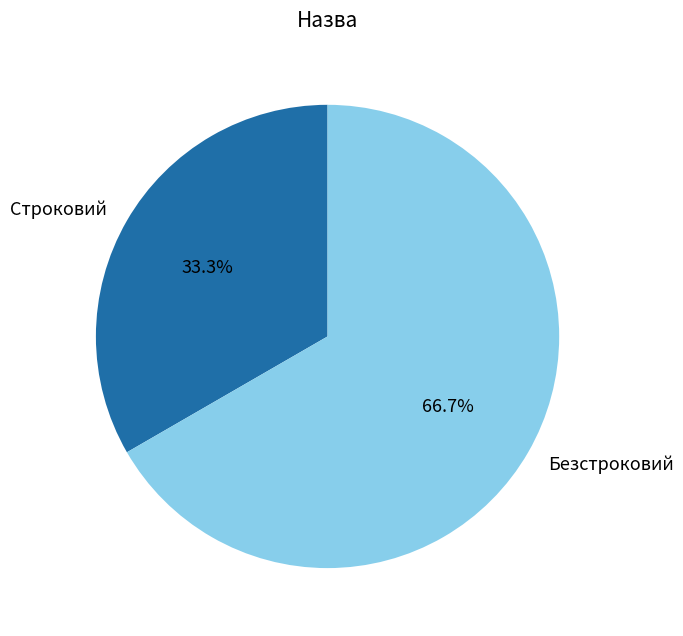

Which slice is the largest?

Безстроковий